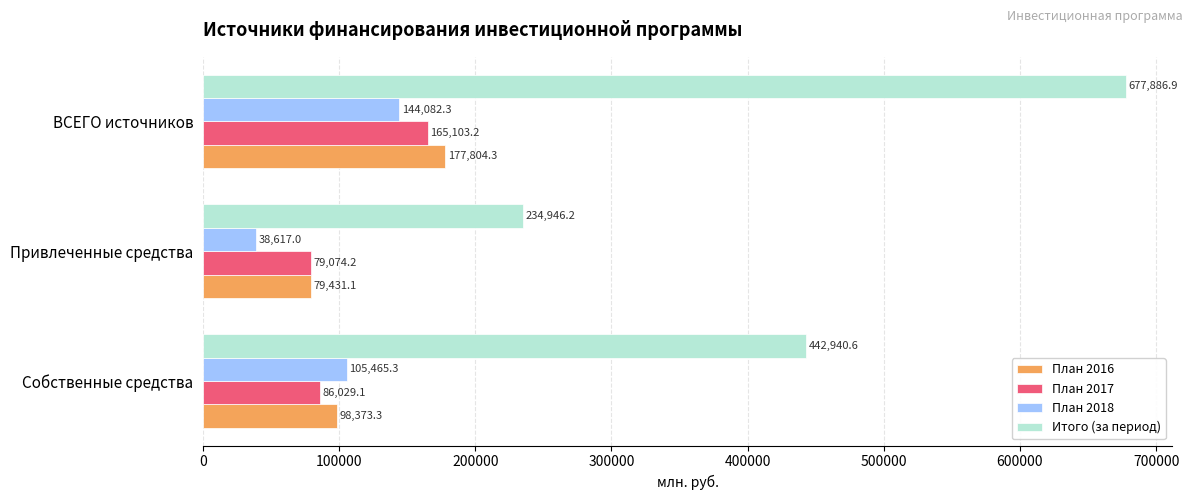

What is the sum of all Итого (за период) values?

1355773.7